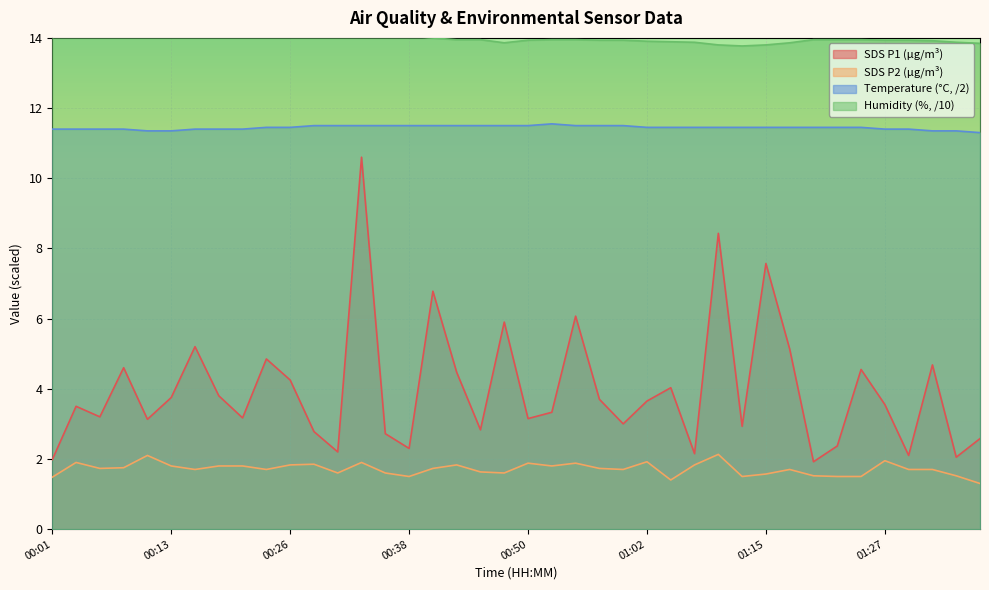

True or false: Humidity and Temp intersect in this chart.

False